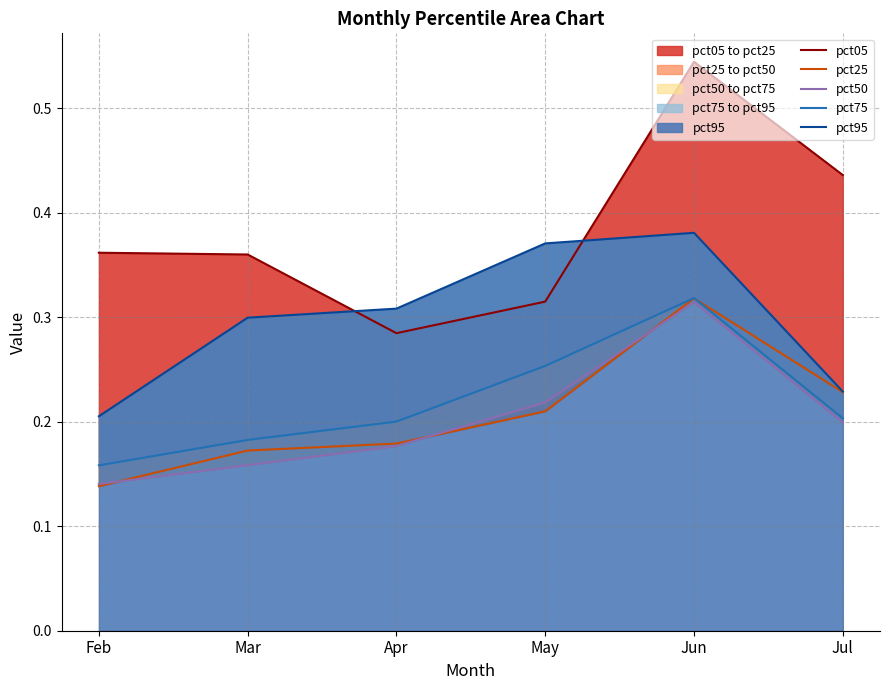

How many pct95 values are between 0 and 1?

6